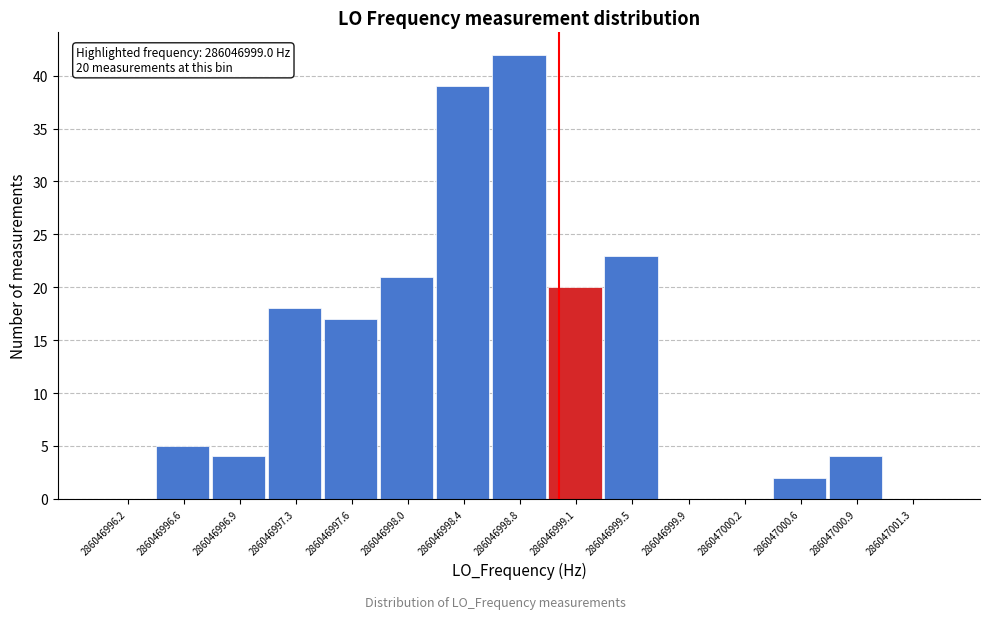

Over which range of the x-axis is the bar tallest?

286046998.55 to 286046998.95